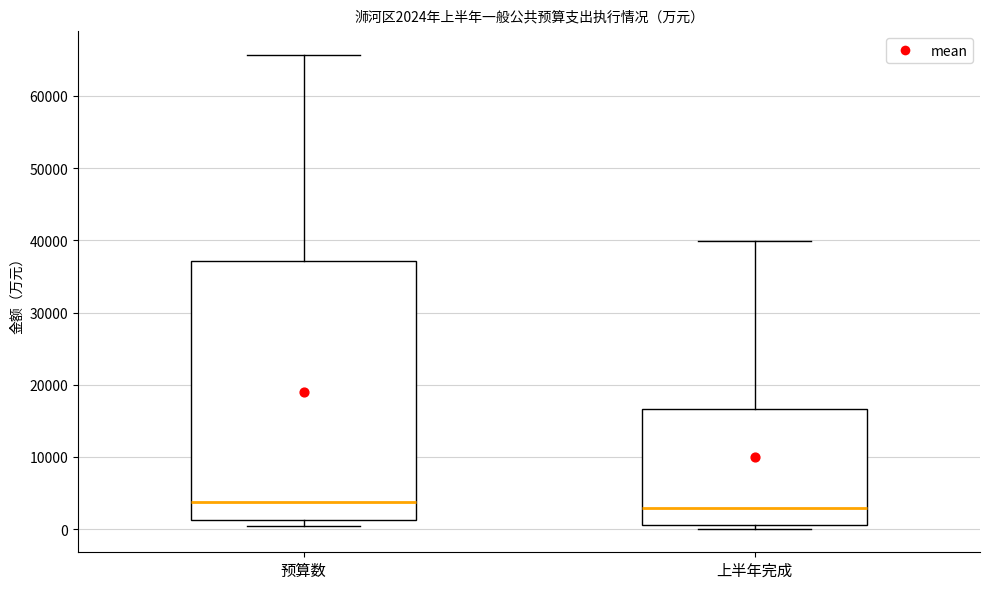

Comparing the boxes themselves (not the whiskers), which one is the tallest?

预算数